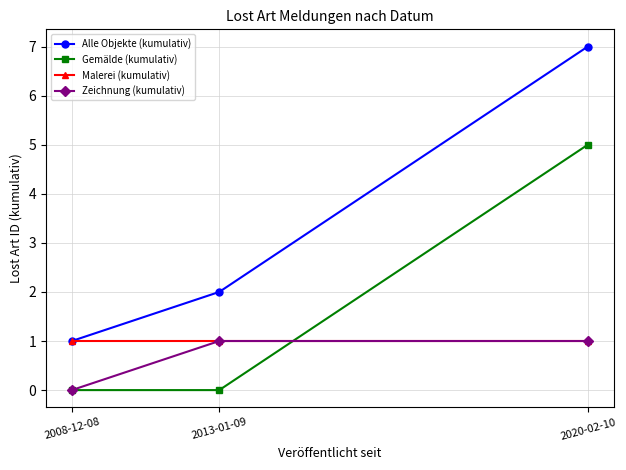

At which category is the sum across all series the highest?

2020-02-10